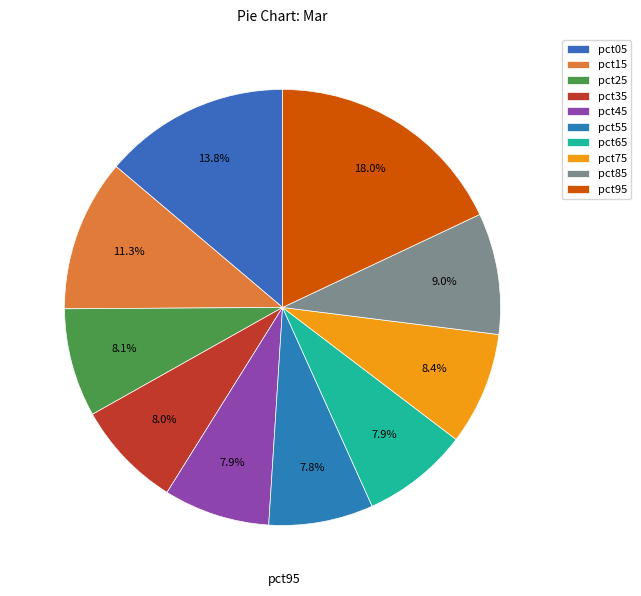

Does pct05 represent more than half of the total?

No